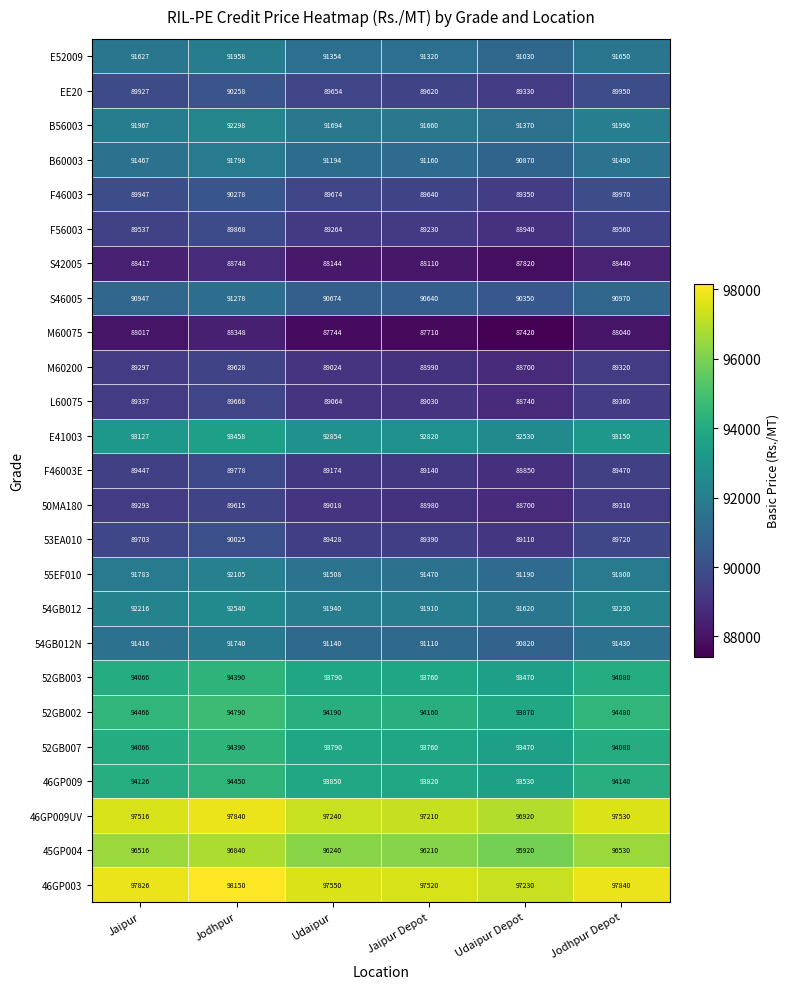

At which category is the sum across all series the highest?

Jodhpur